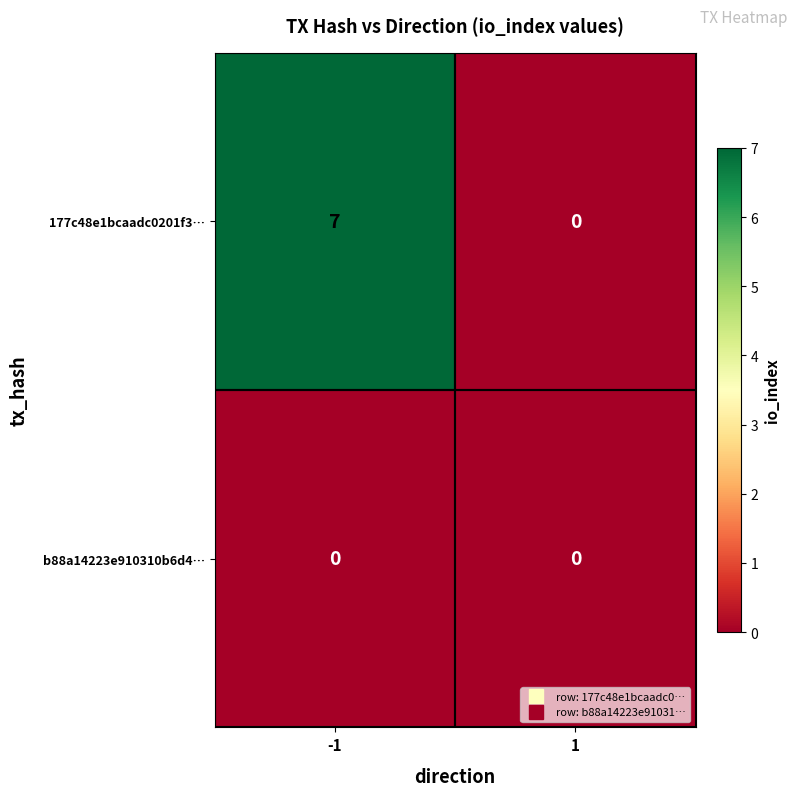

Reading left to right, what are all the values shown in this chart?

177c48e1bcaadc0201f3…: -1=7	1=0
b88a14223e910310b6d4…: -1=0	1=0